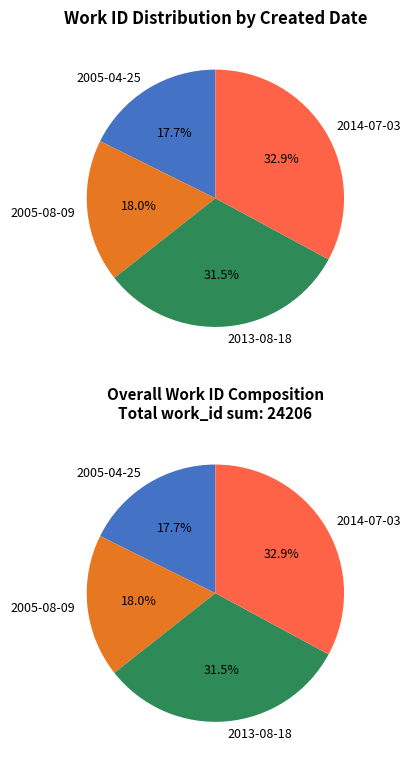

What percentage is NOT represented by 2013-08-18?

68.5%